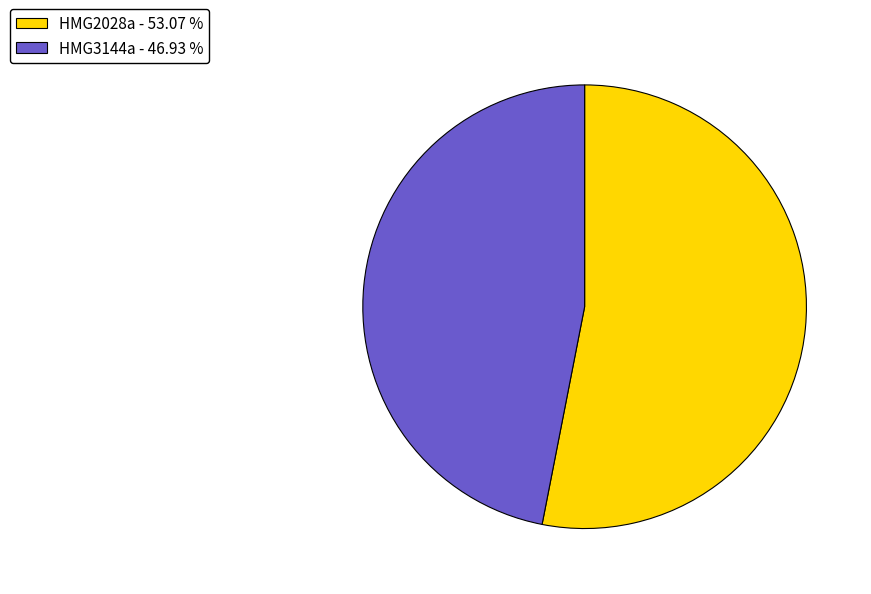

Do HMG3144a - 46.93 % and HMG2028a - 53.07 % together represent more than half of the pie?

Yes